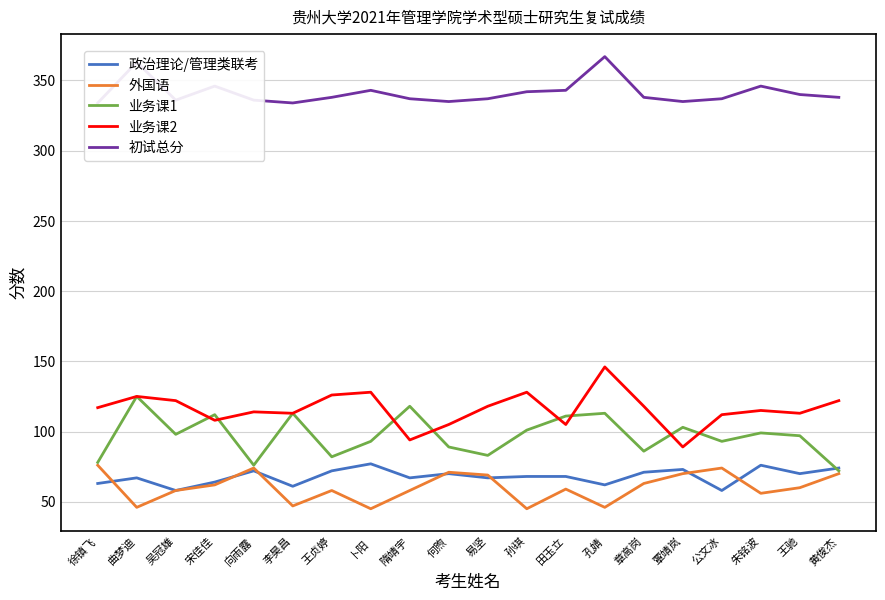

How many lines are shown in the chart?

5